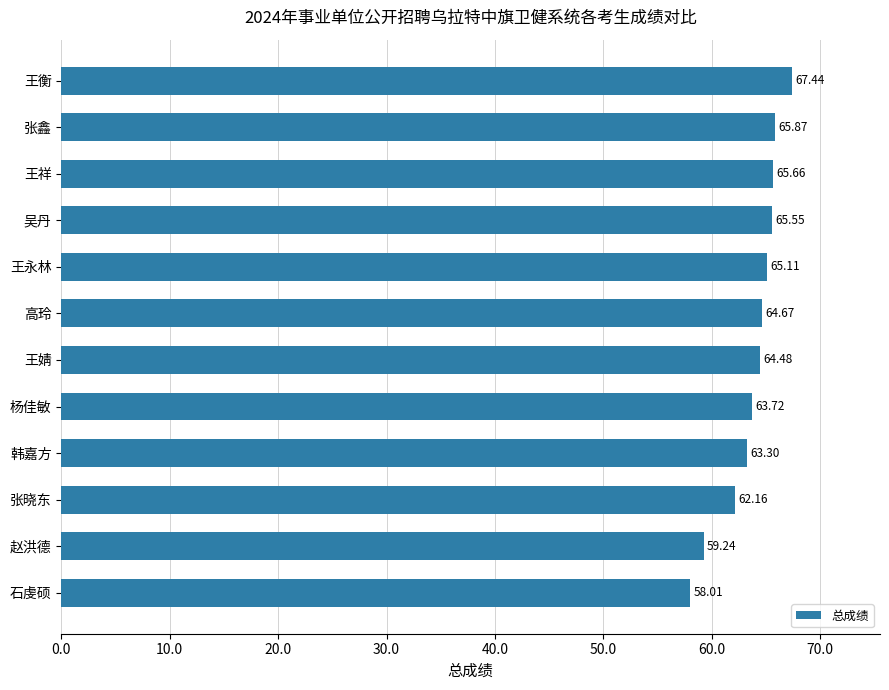

What is the difference between the second highest and second lowest values?

6.6